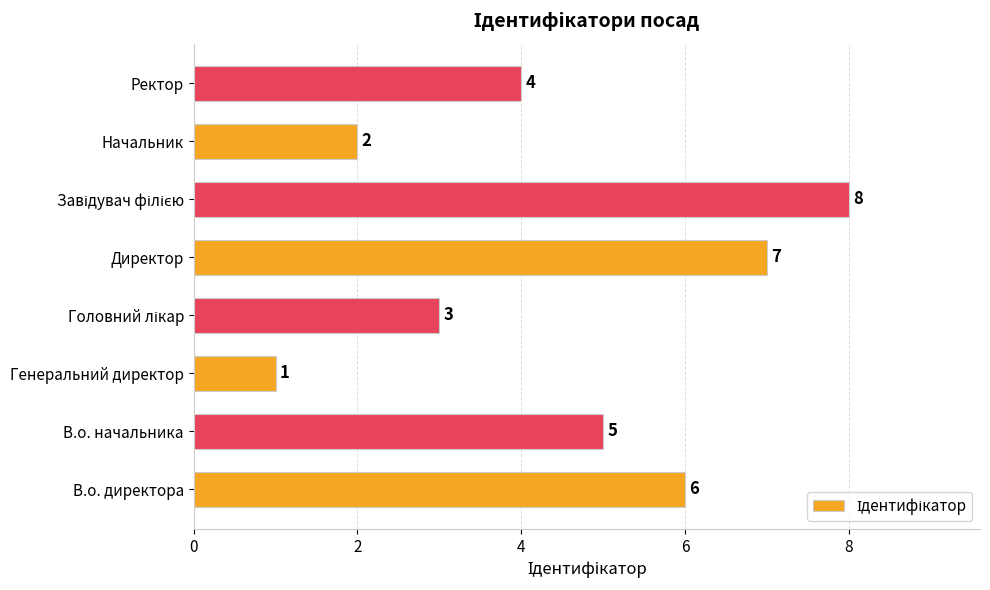

True or false: the data shows 10 at В.о. директора.

False